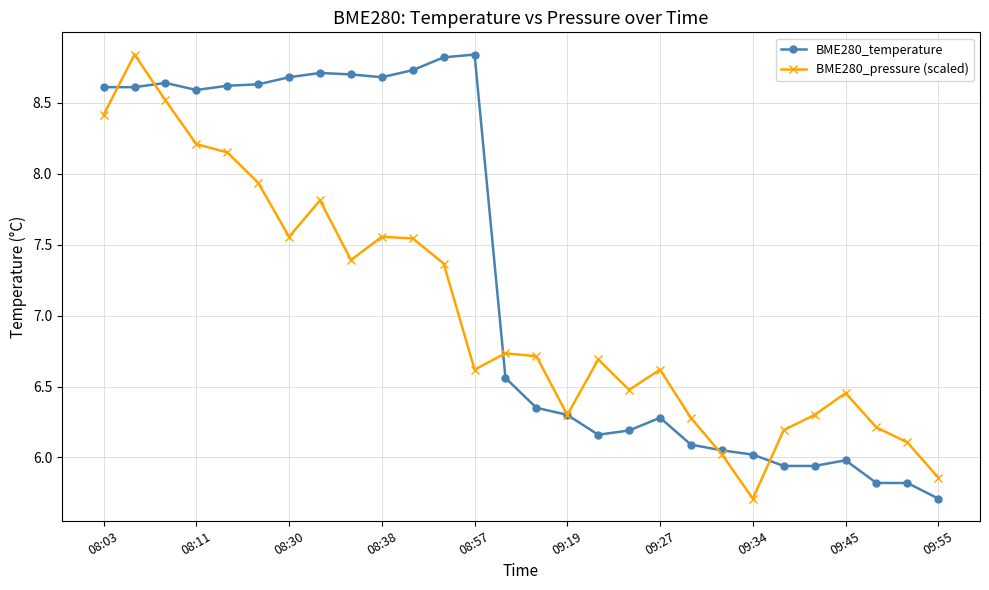

What is the difference between the maximum and minimum values in the BME280_temperature series?

3.1